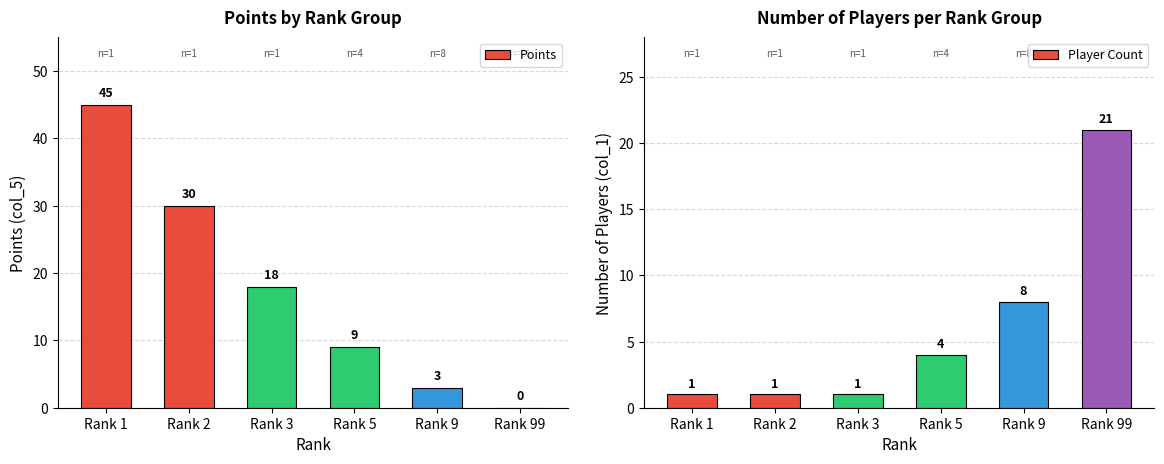

At Rank 9, list the series in order from smallest to largest.

Points, Player Count